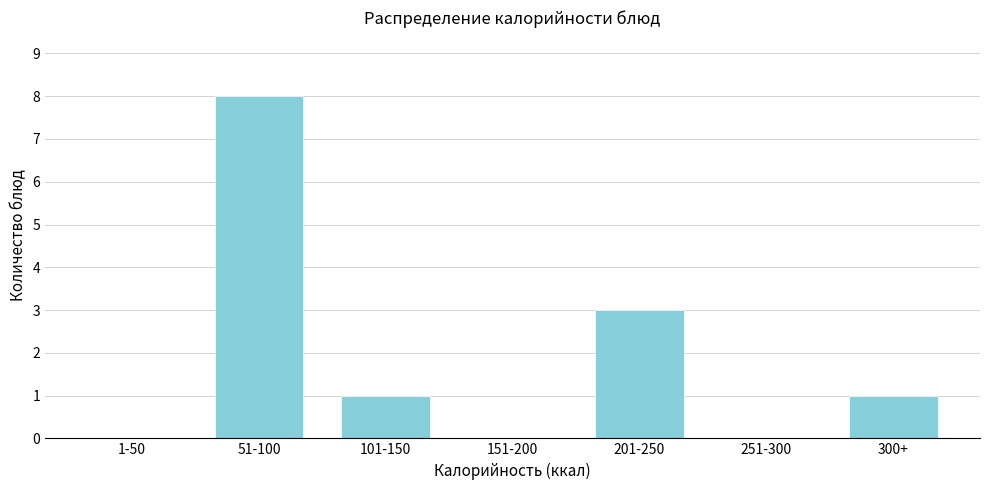

Reading left to right, extract all data points from this chart.

1-50=0	51-100=8	101-150=1	151-200=0	201-250=3	251-300=0	300+=1